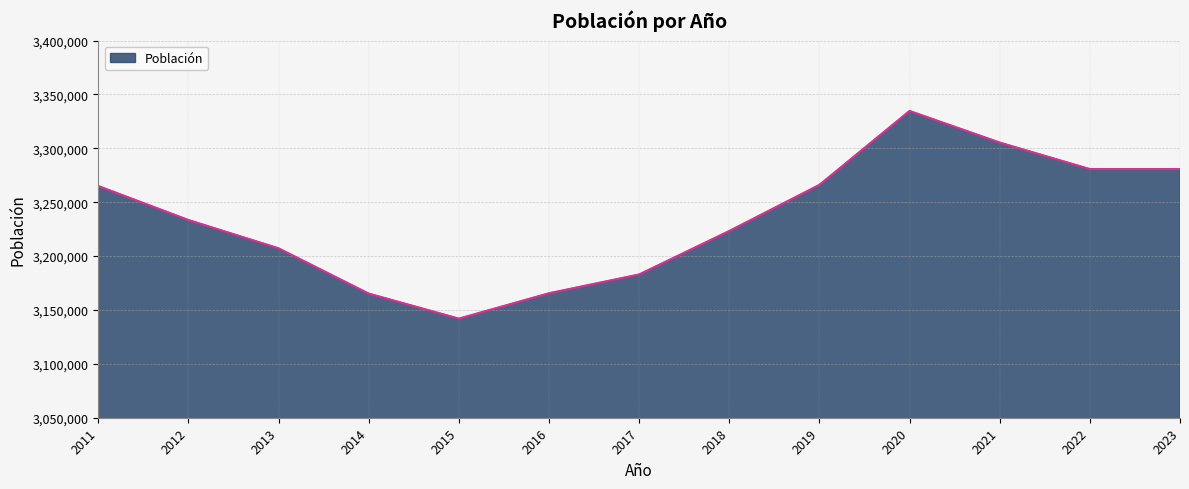

At which category does the data reach its first local peak?

2020